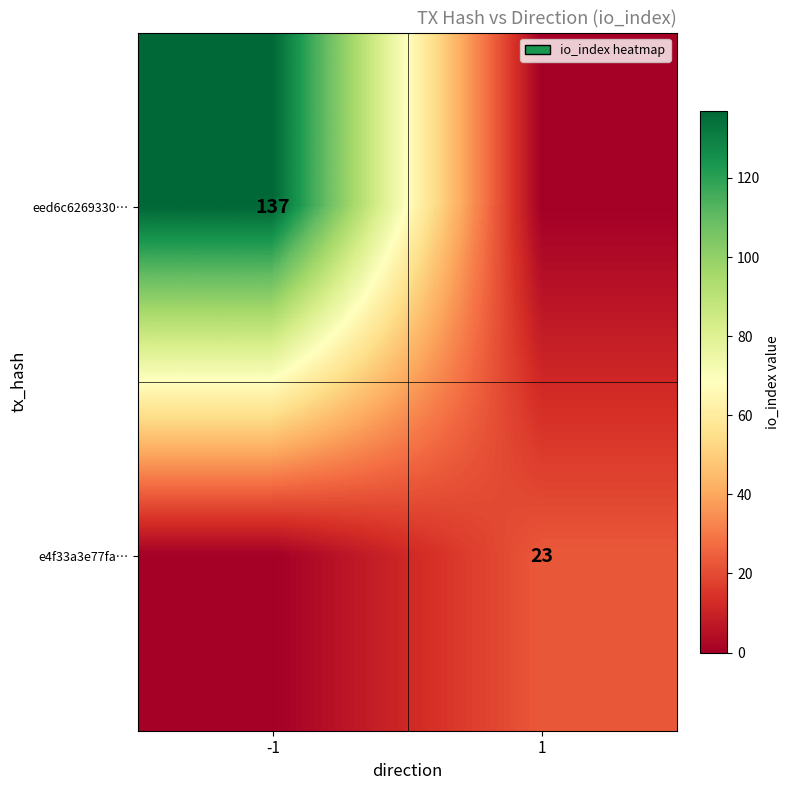

The eed6c6269330… series shows 200 at -1. True or false?

False